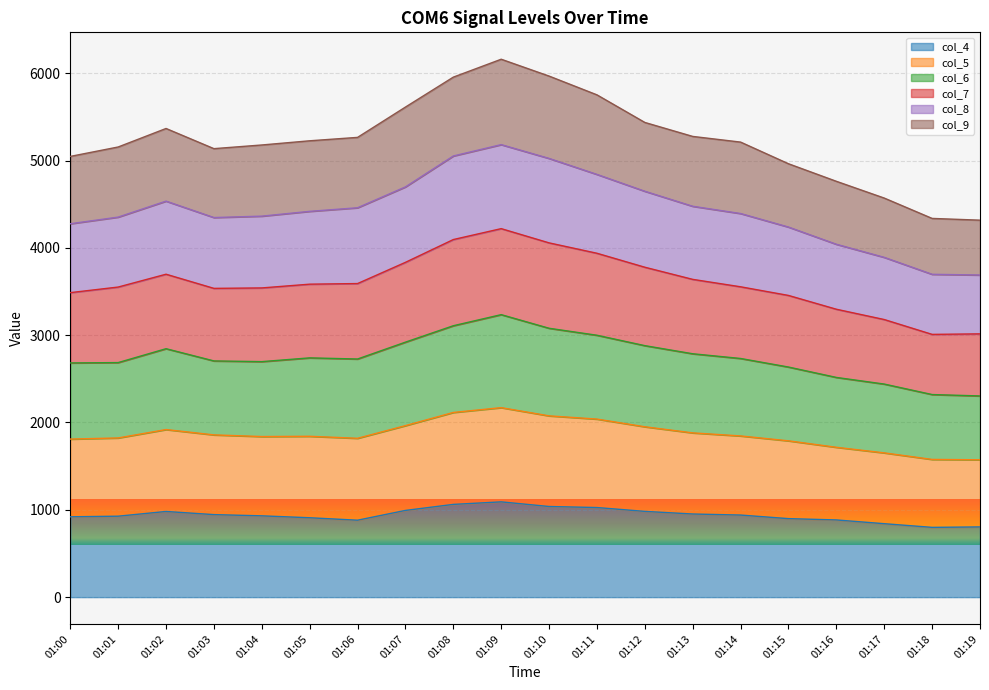

At which category is the sum across all series the highest?

01:09